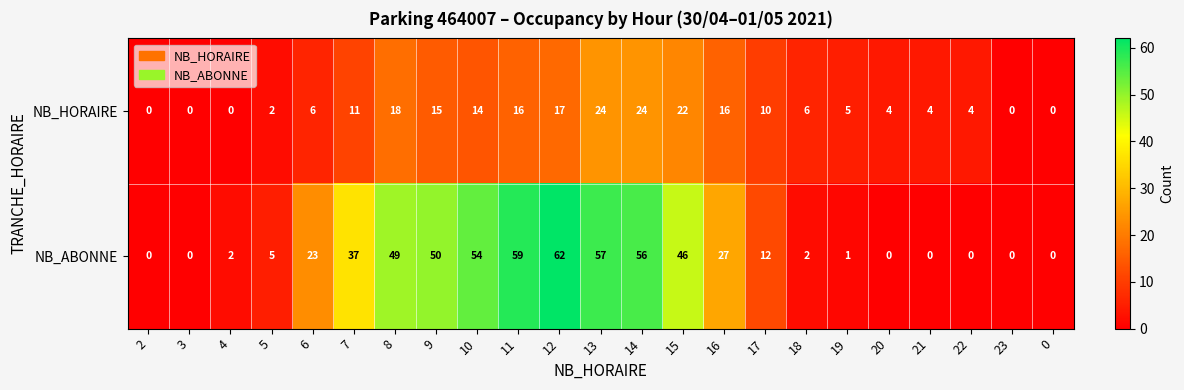

Which series has the largest range (max minus min)?

NB_ABONNE